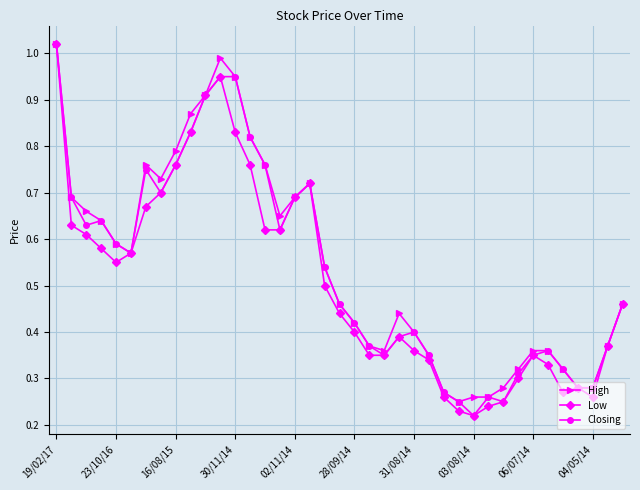

True or false: Low has more than 2 points higher than both neighbors.

True